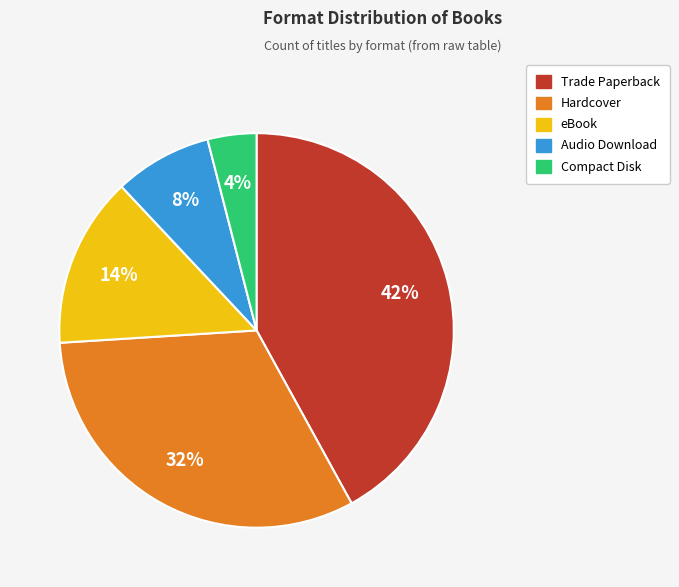

Which has a higher value, Hardcover or eBook?

Hardcover